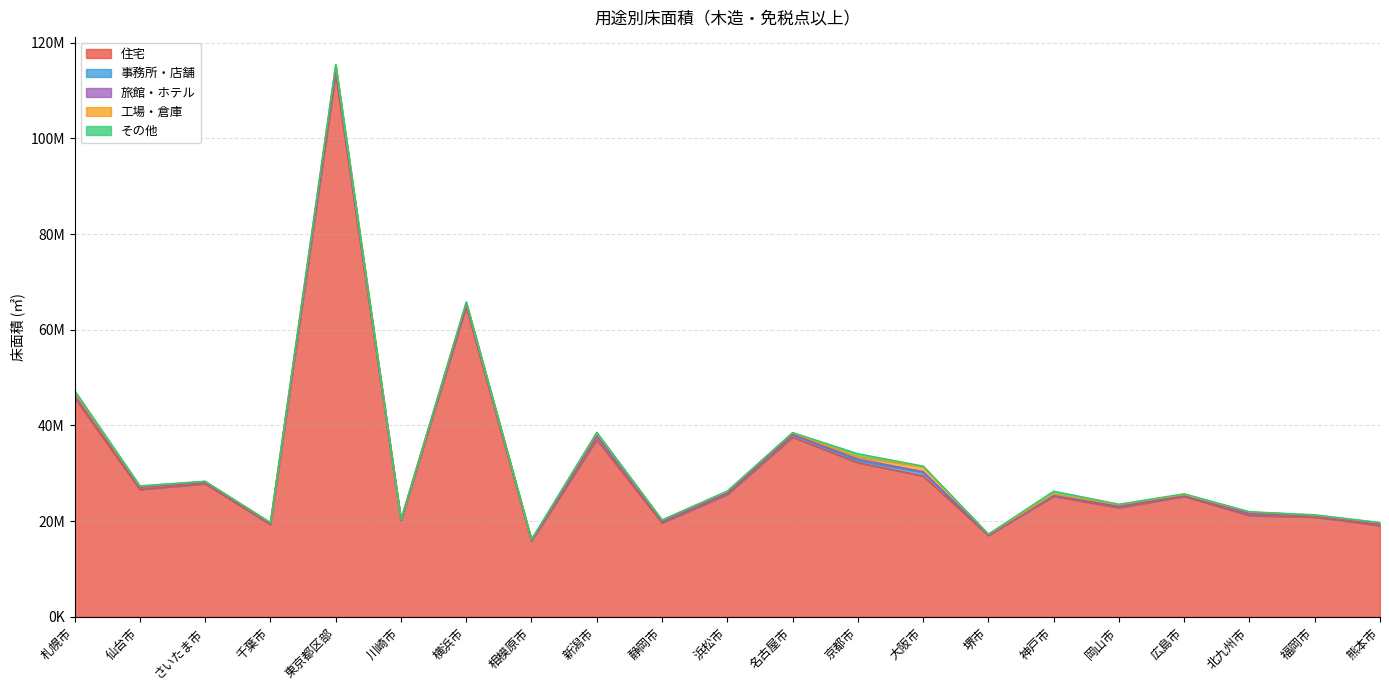

Is the value of その他 at さいたま市 greater than the value of 旅館・ホテル at 岡山市?

Yes